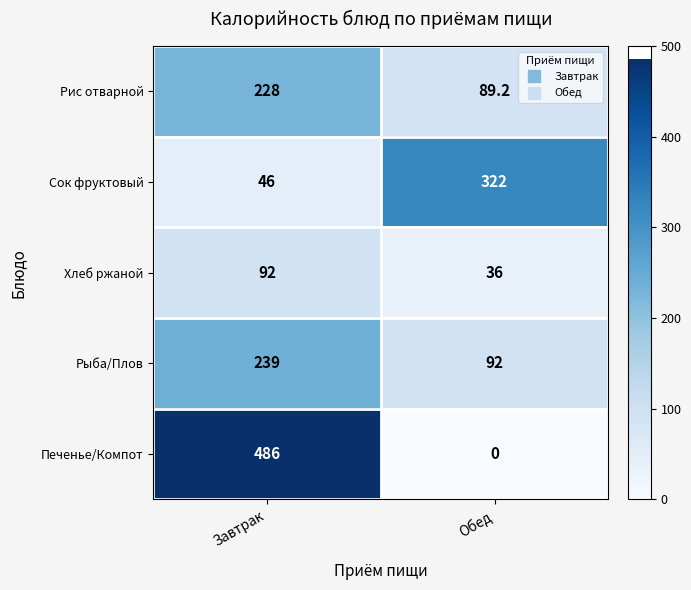

What is the maximum value shown in the chart?

486.0